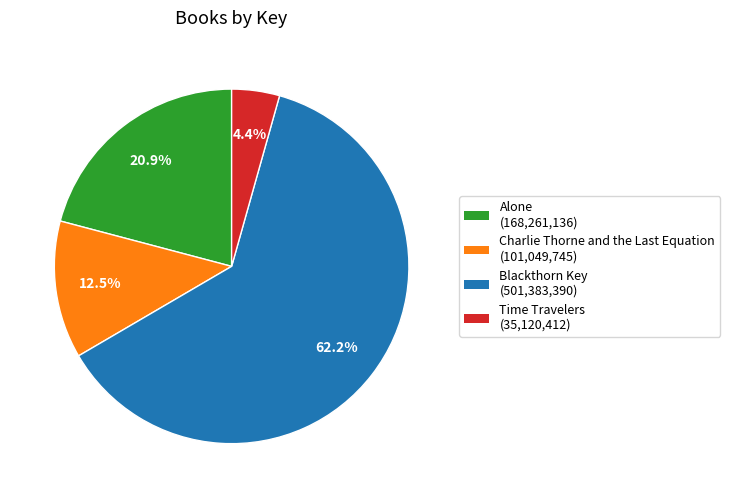

Approximately how many times larger is the value at Alone compared to Time Travelers?

4.8